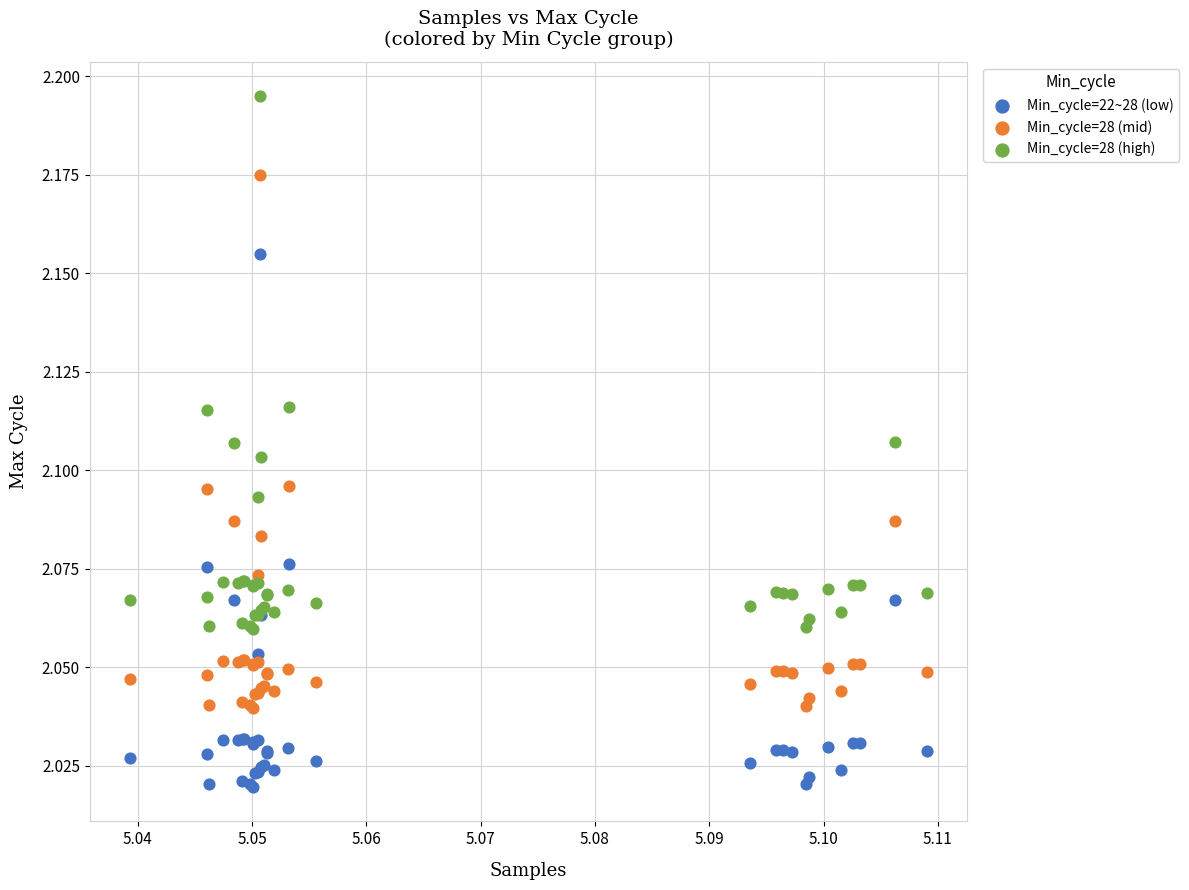

Which series contains the lowest Y value?

Min_cycle=22~28 (low)